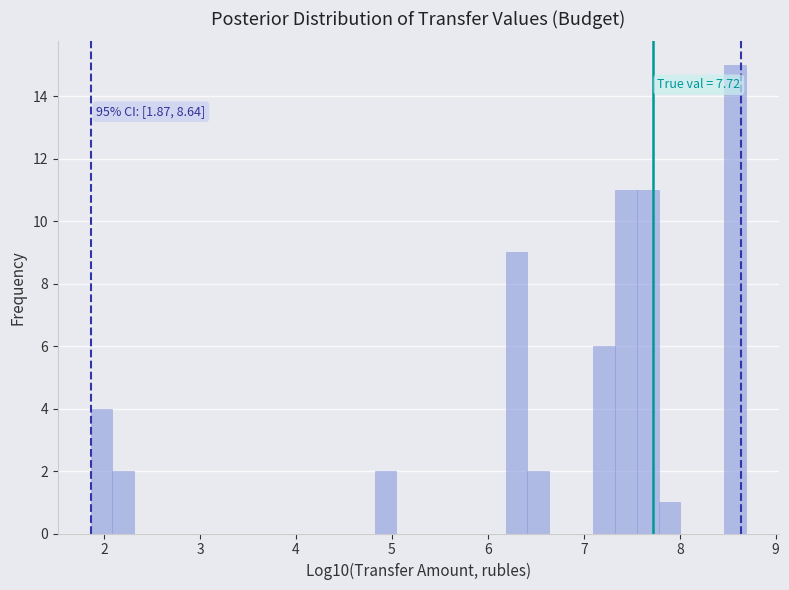

Around what value on the x-axis is the tallest bar? Give the approximate position of its centre, as read against the axis.

8.6